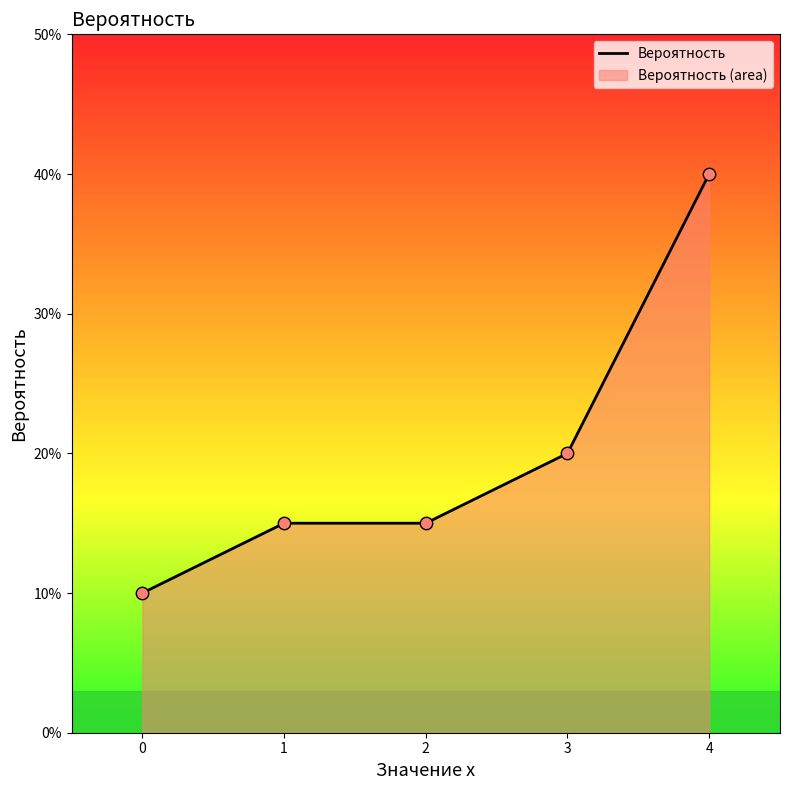

Which has a higher value, 1 or 0?

1